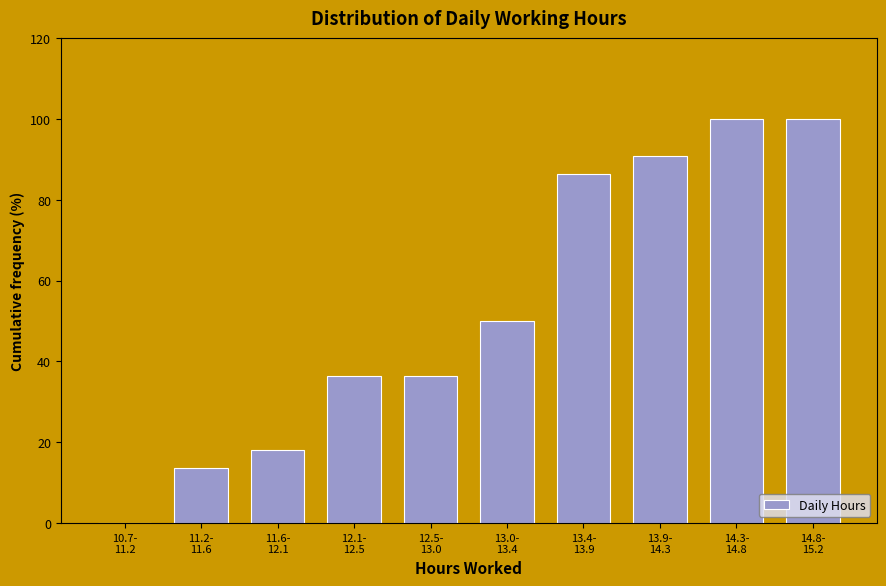

What is the sum of all values?

531.8